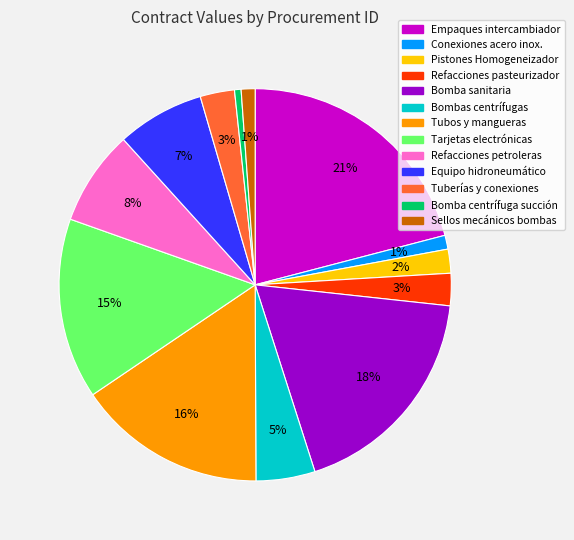

Is there any slice that represents more than half of the pie?

No